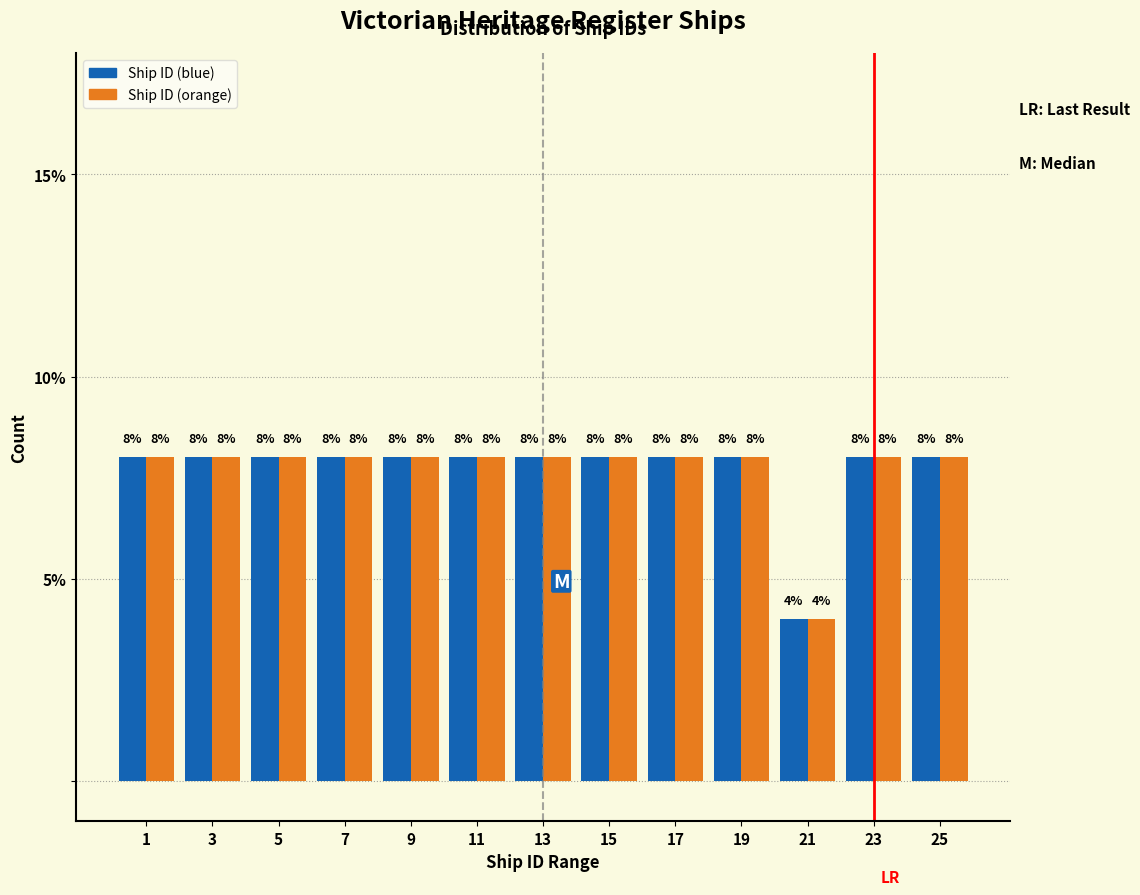

Reading left to right, list all the values displayed in this chart.

Ship ID (blue): 1=8	3=8	5=8	7=8	9=8	11=8	13=8	15=8	17=8	19=8	21=4	23=8	25=8
Ship ID (orange): 1=8	3=8	5=8	7=8	9=8	11=8	13=8	15=8	17=8	19=8	21=4	23=8	25=8